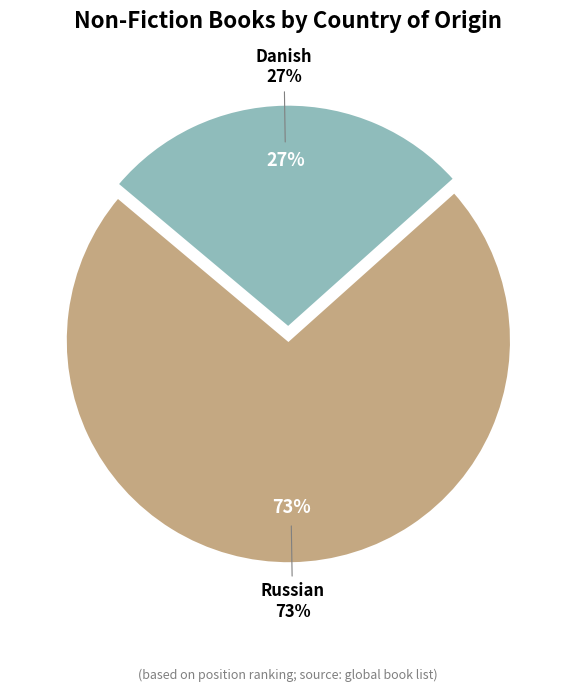

Between Danish and Russian, which is larger?

Russian